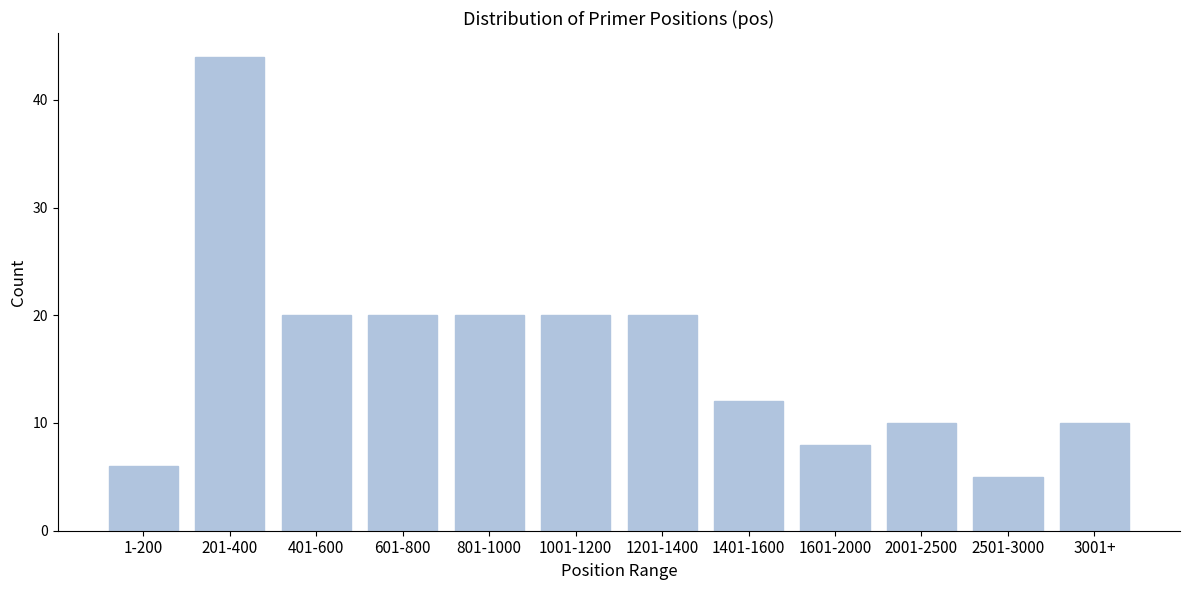

Reading right to left, extract all data points from this chart.

3001+=10	2501-3000=5	2001-2500=10	1601-2000=8	1401-1600=12	1201-1400=20	1001-1200=20	801-1000=20	601-800=20	401-600=20	201-400=44	1-200=6